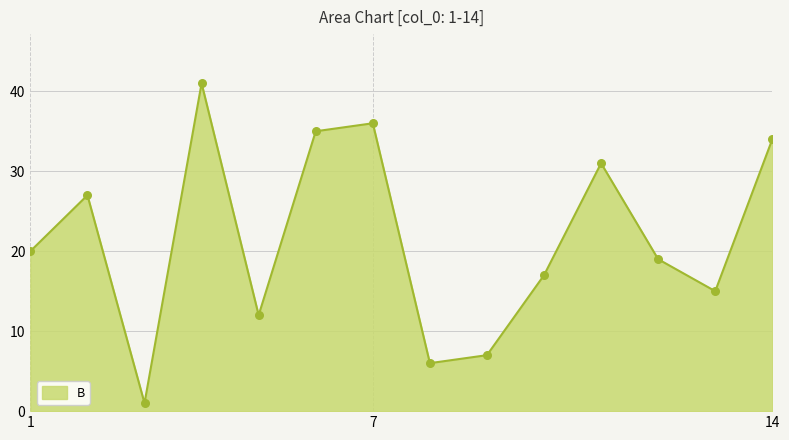

What is the maximum value shown in the chart?

41